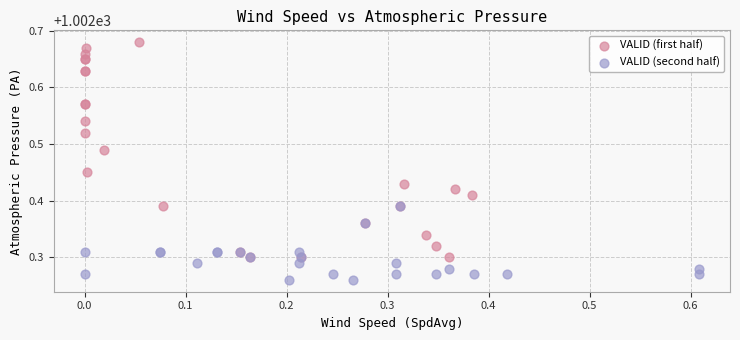

Which series reaches the minimum Y coordinate?

VALID (second half)